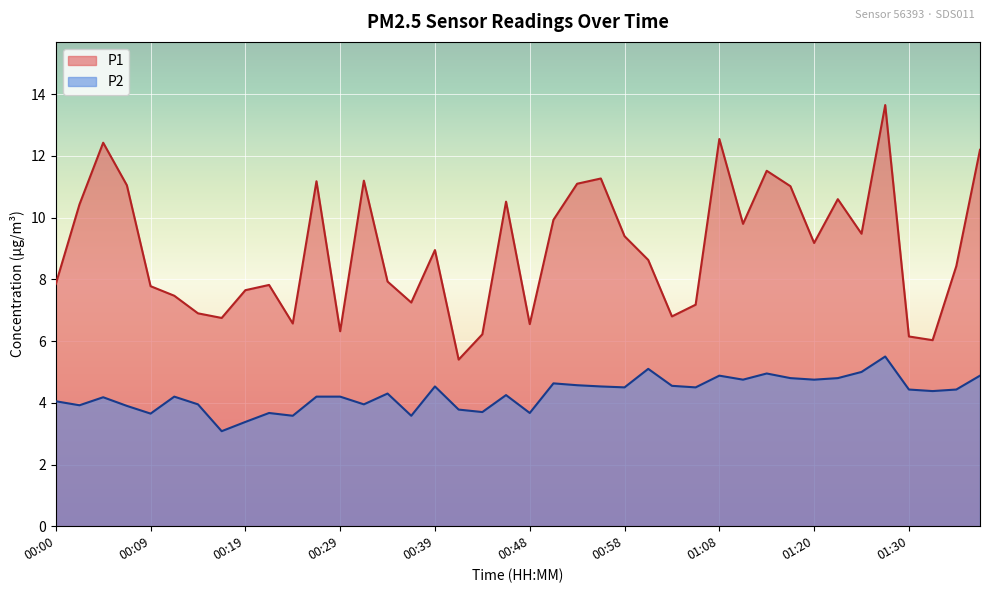

Which category has the highest value across all series?

01:28